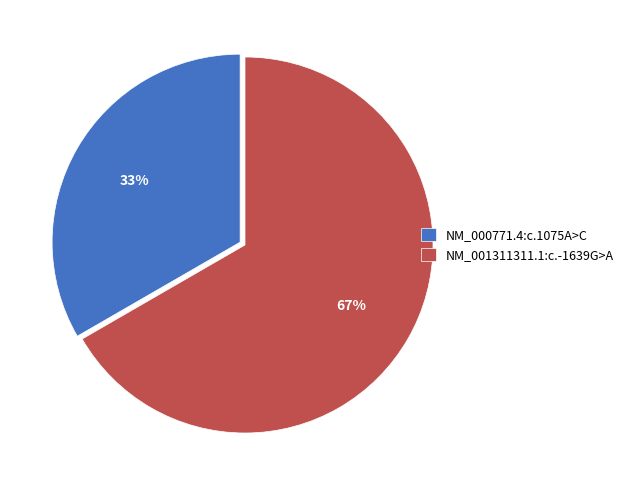

Count the number of slices in the pie.

2